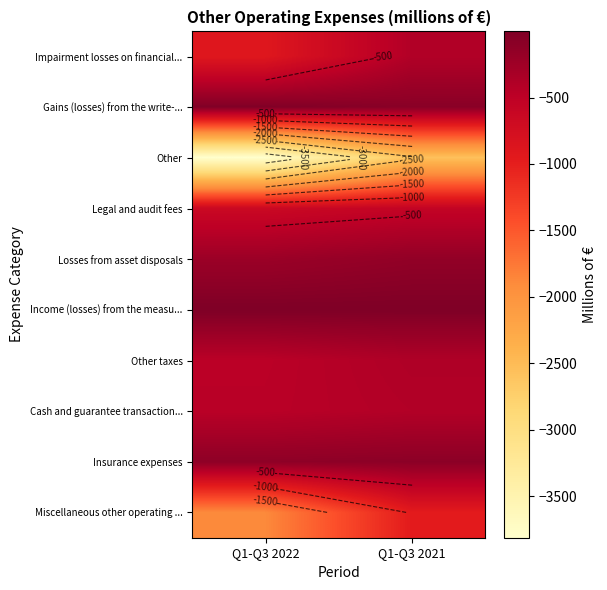

At which category does the chart reach its peak across all series?

Q1-Q3 2022